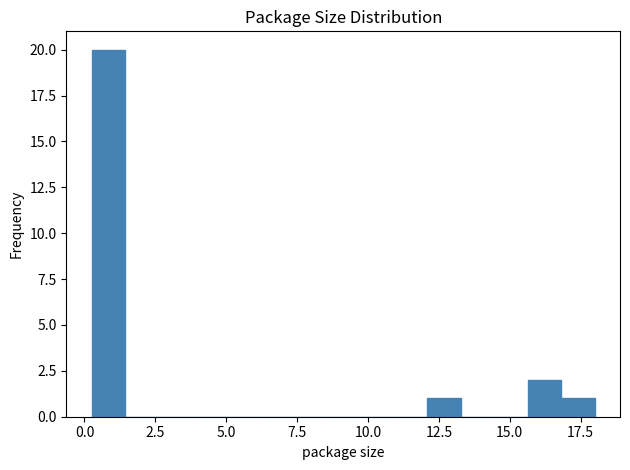

Around what value on the x-axis is the tallest bar? Give the approximate position of its centre, as read against the axis.

1.0